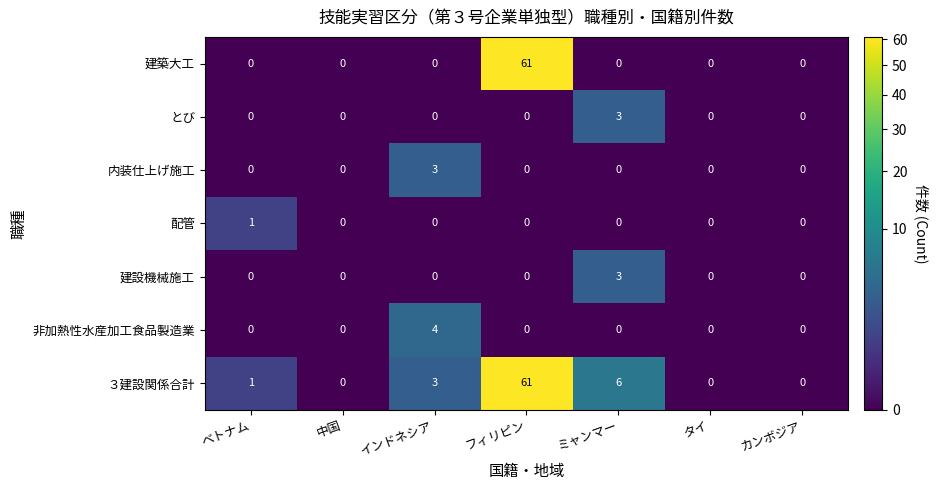

The 建設機械施工 series shows 3 at ミャンマー. True or false?

True